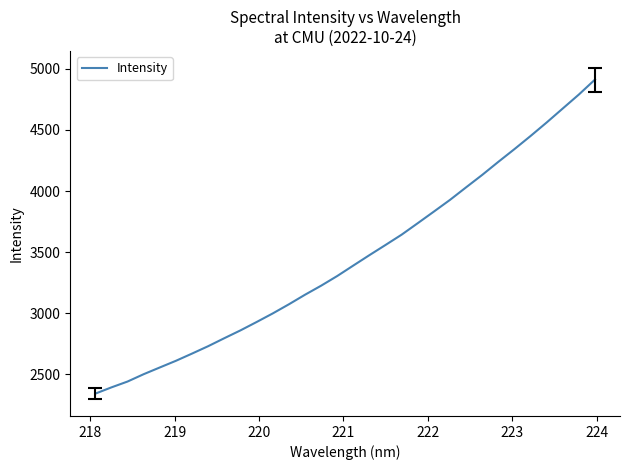

What is the difference between the second highest and minimum values?

2447.6